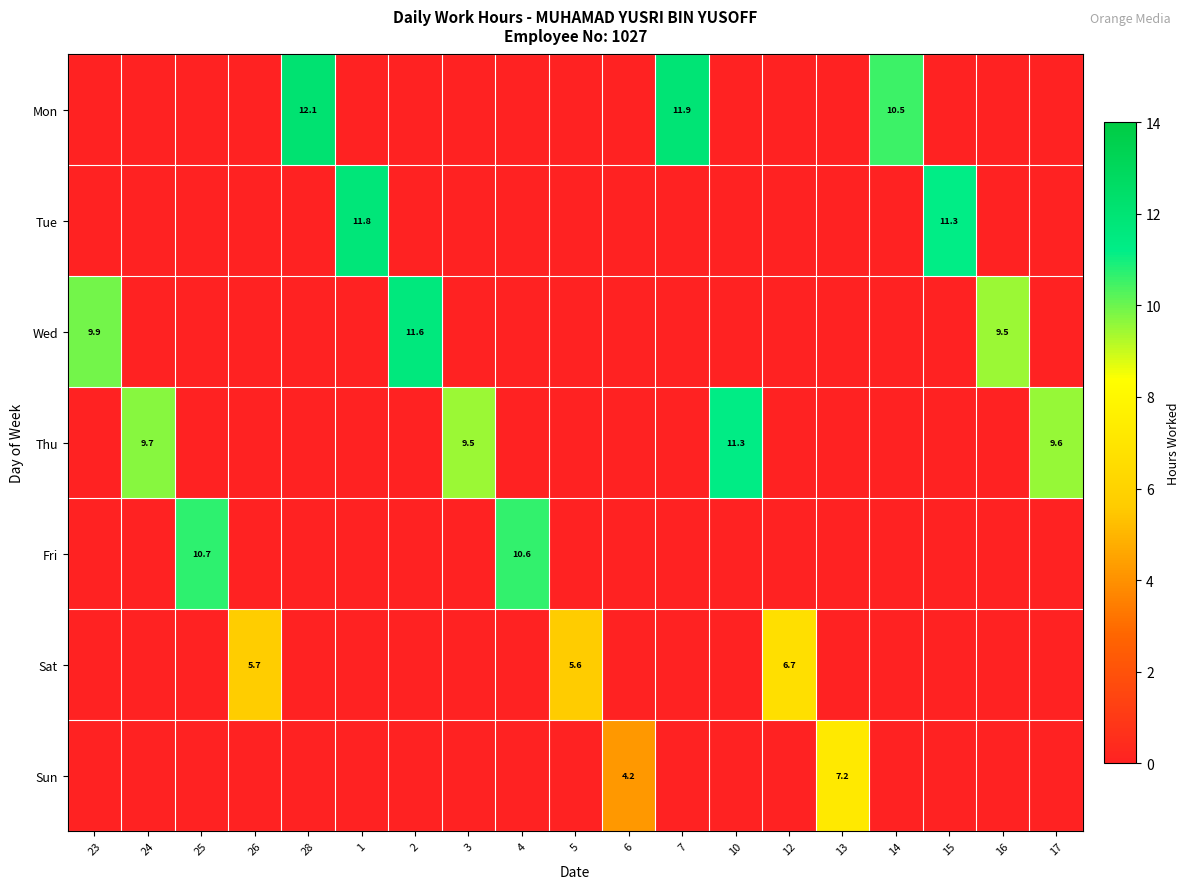

List the labels in order of 1 value, smallest first.

Wed, Thu, Fri, Sat, Sun, Mon, Tue